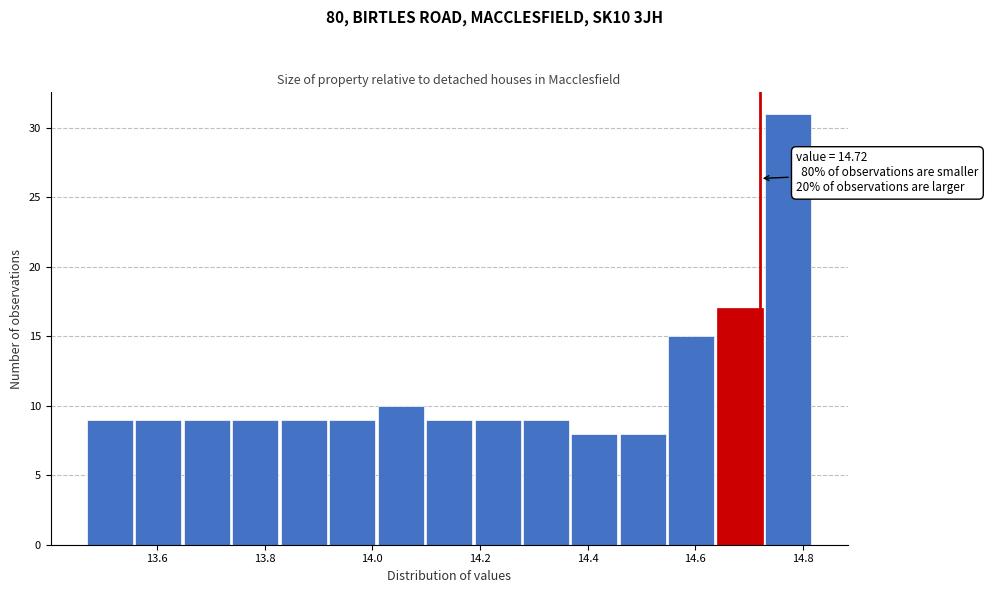

Which range on the x-axis has the tallest bar?

14.73 to 14.82